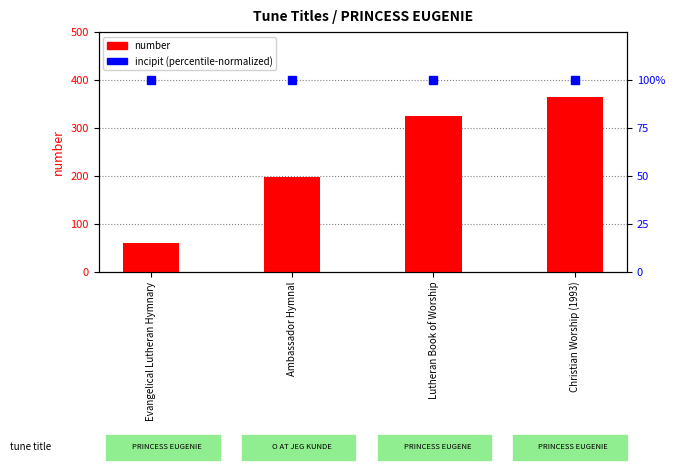

At which category is the sum across all series the highest?

Christian Worship (1993)